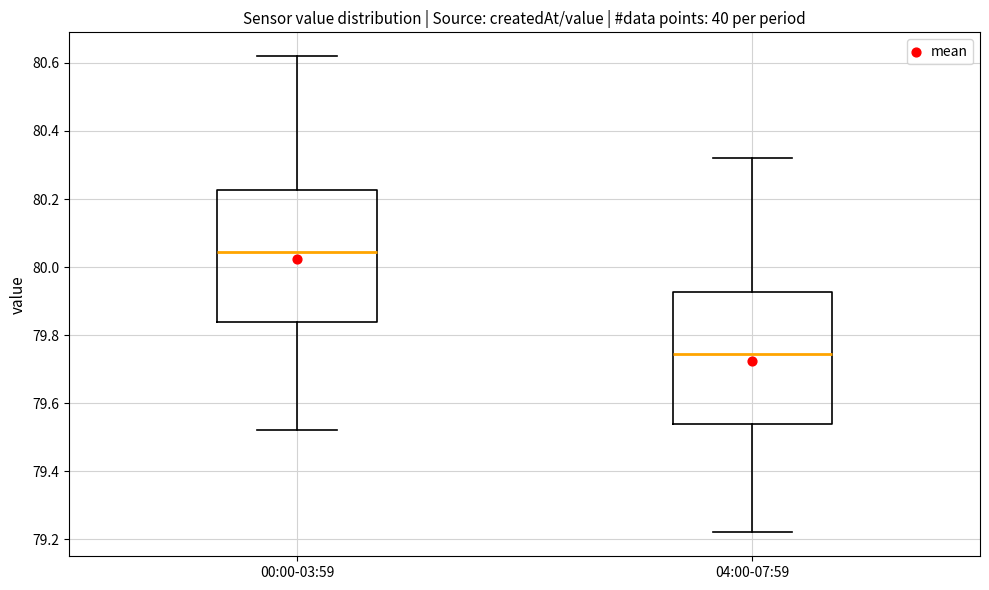

Where is the lower edge of the box for 04:00-07:59 on the y-axis? The values are not printed on the chart, so give them approximately, as read against the axis.

79.54